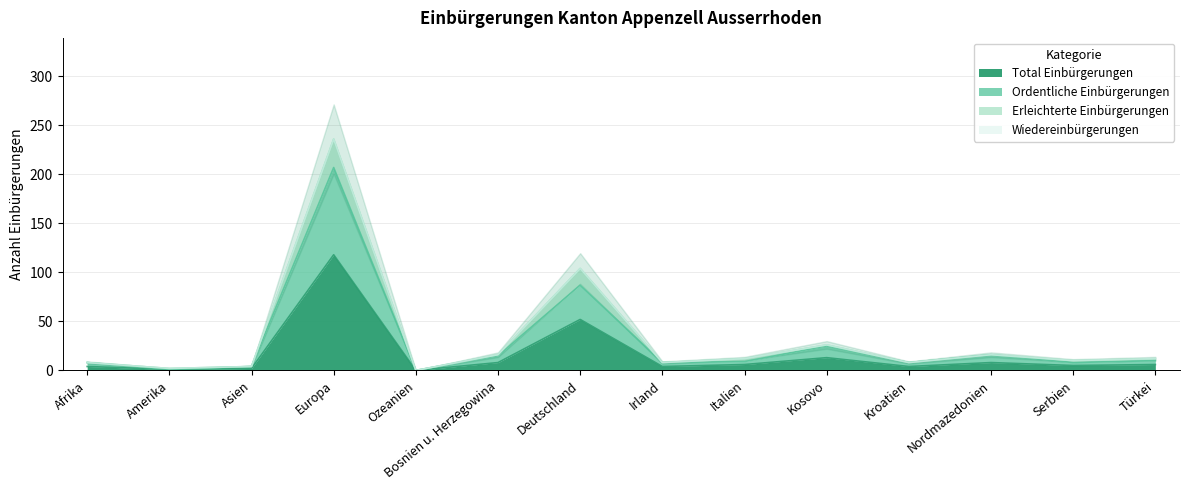

Where does the Total Einbürgerungen series first go above 6?

Europa